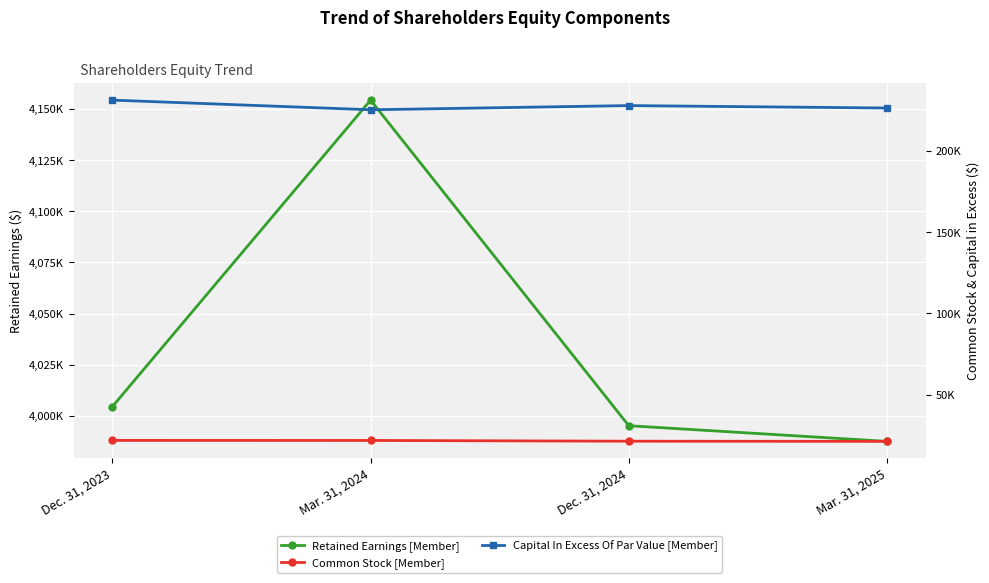

What are all the series names shown in the legend?

Retained Earnings [Member], Common Stock [Member], Capital In Excess Of Par Value [Member]